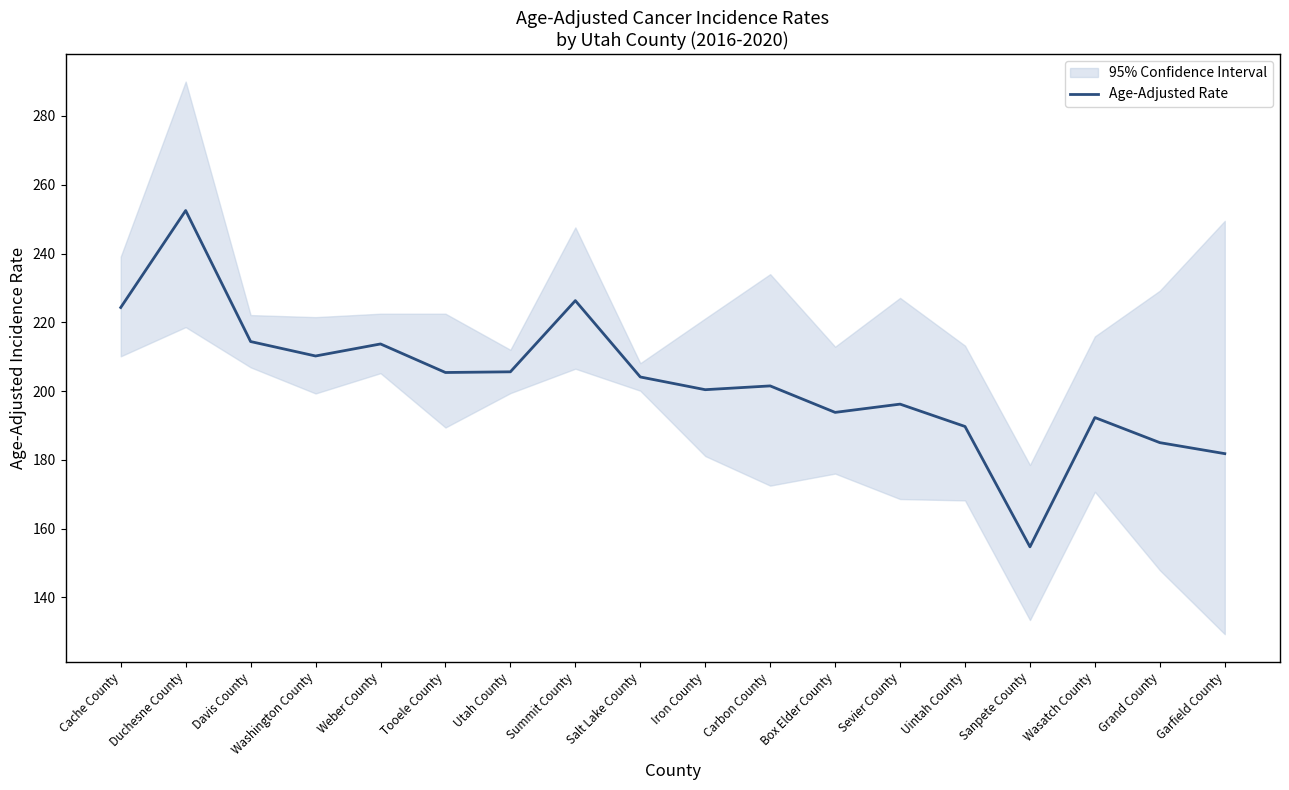

How many lines are shown in the chart?

1